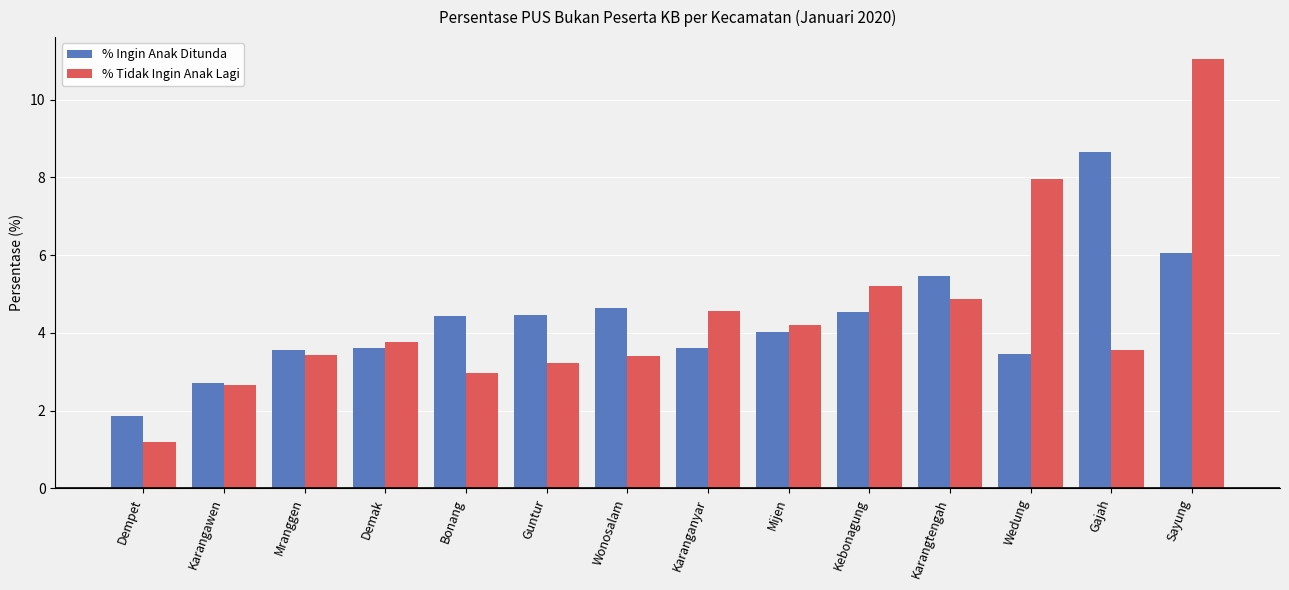

At which category does the chart reach its peak across all series?

Sayung